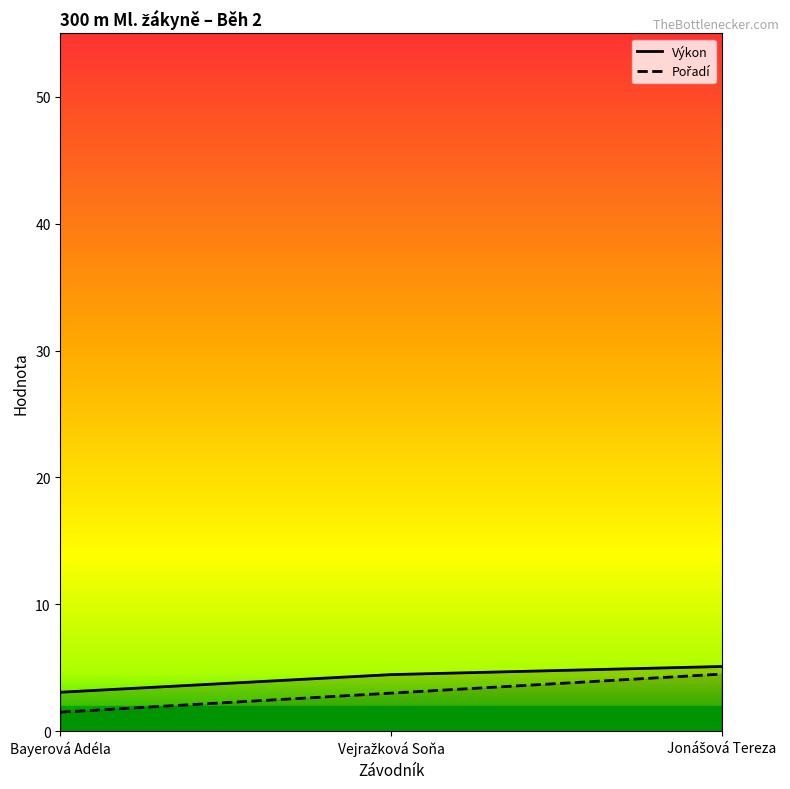

What is the label of the 3rd point from the right?

Bayerová Adéla